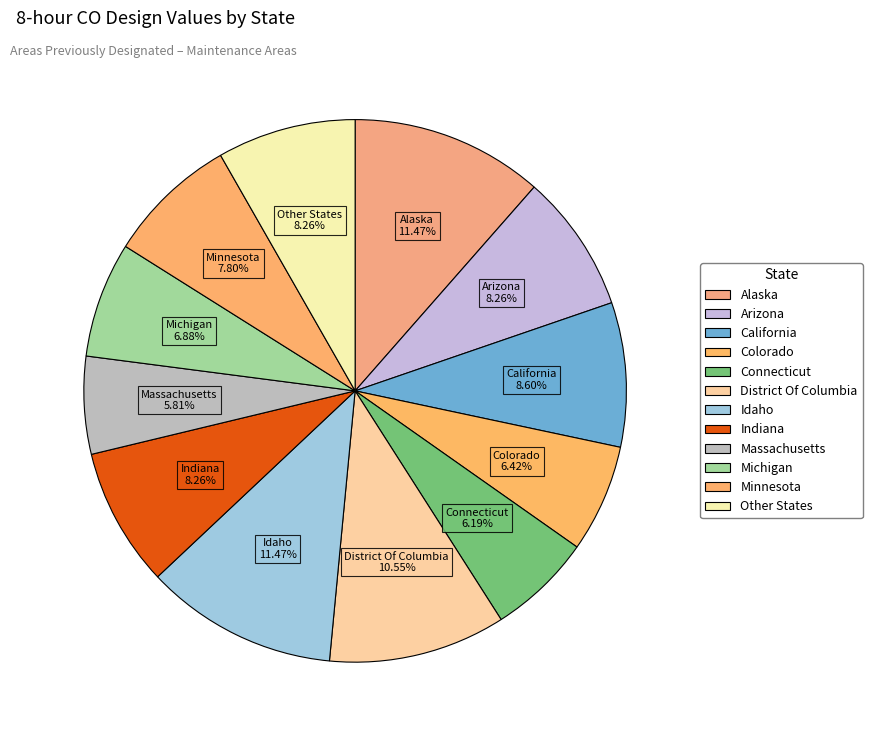

Which category has the biggest portion of the pie?

Alaska